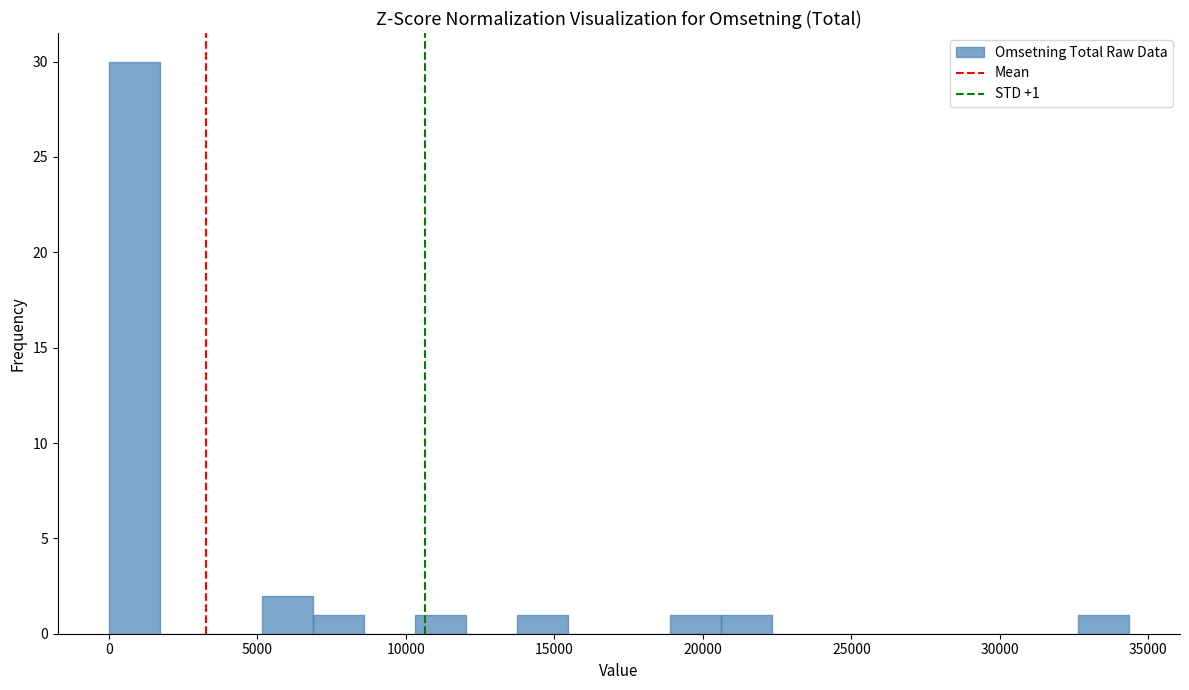

Read against the x-axis, roughly where is the centre of the tallest bar?

1000